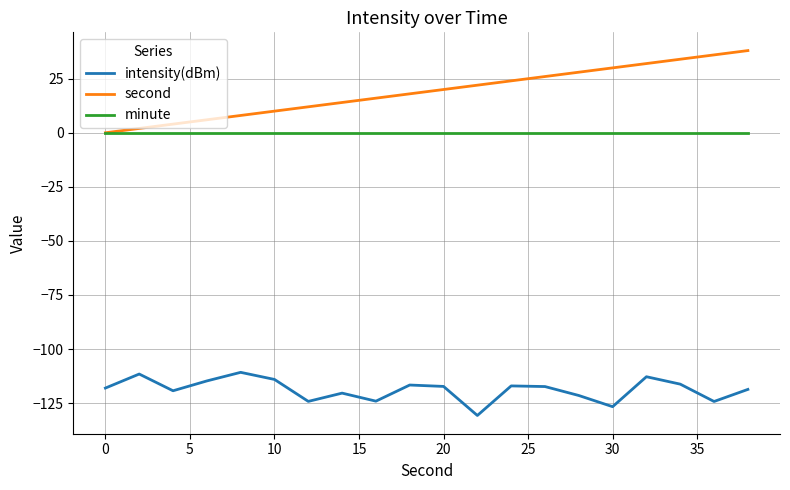

True or false: intensity(dBm) and minute cross at least once.

False